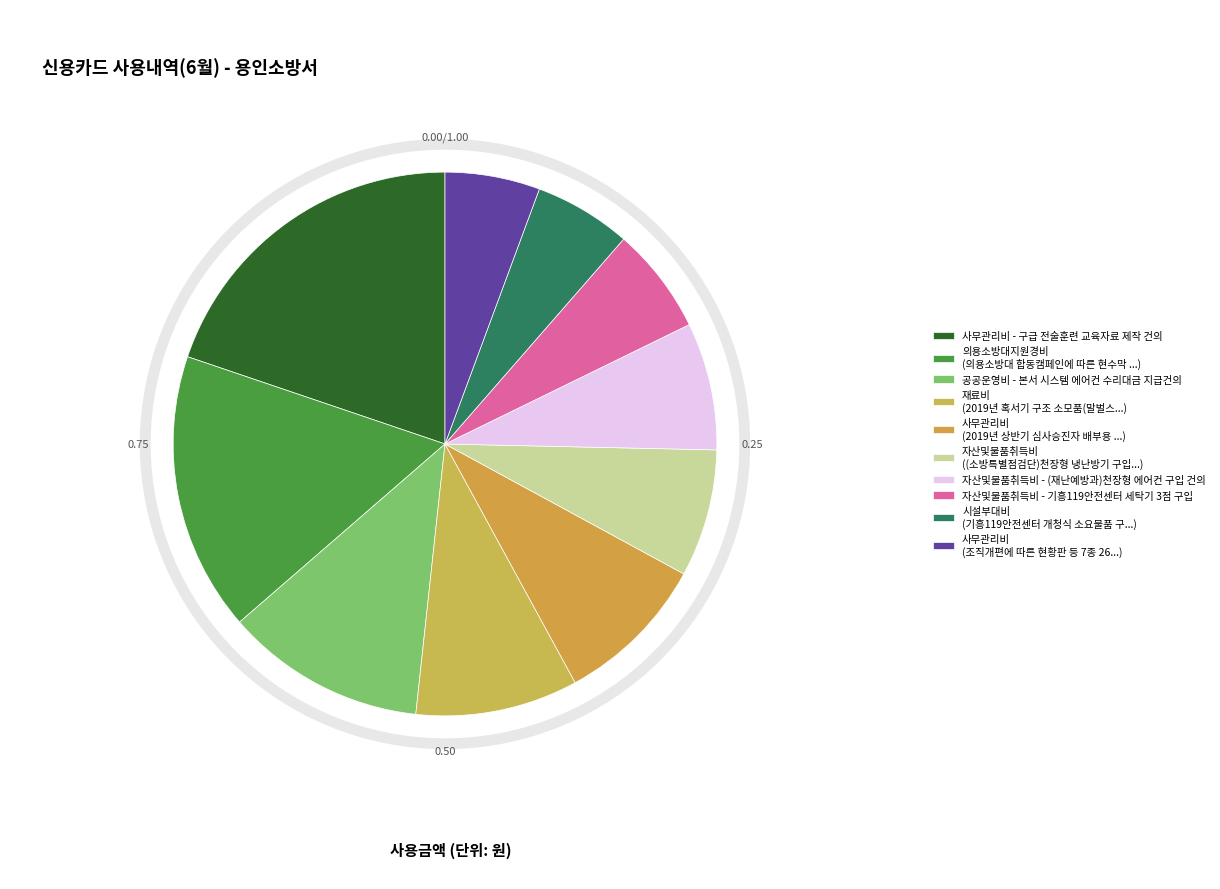

How many slices are in this pie chart?

10